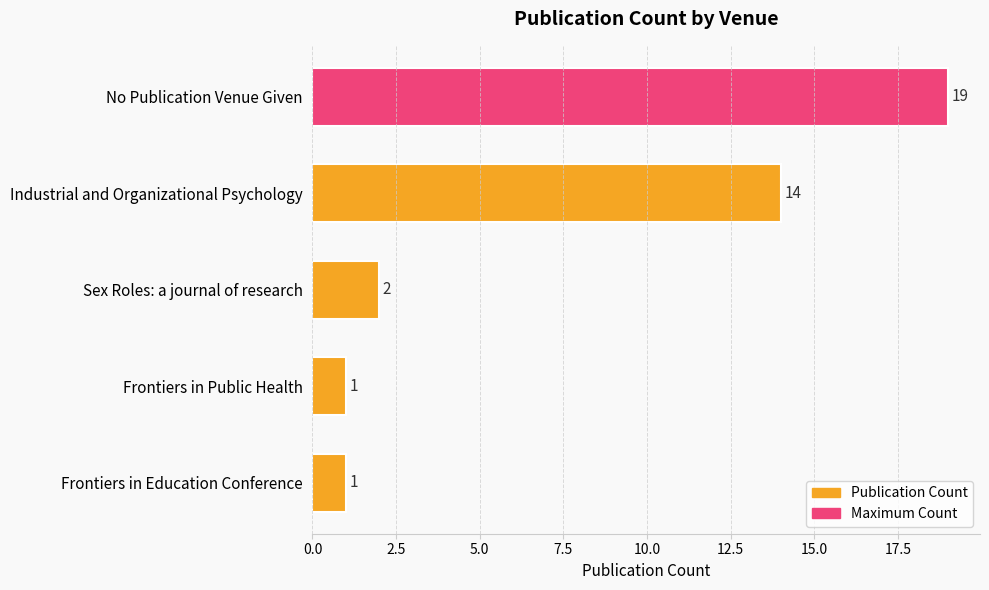

The value at Sex Roles: a journal of research is 1. True or false?

False